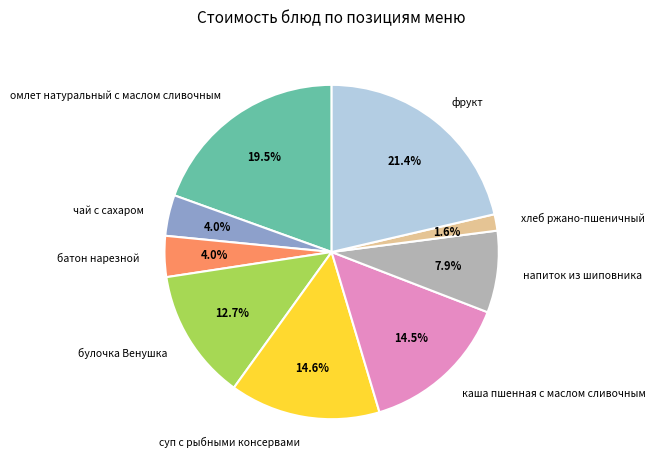

How many slices are in this pie chart?

9